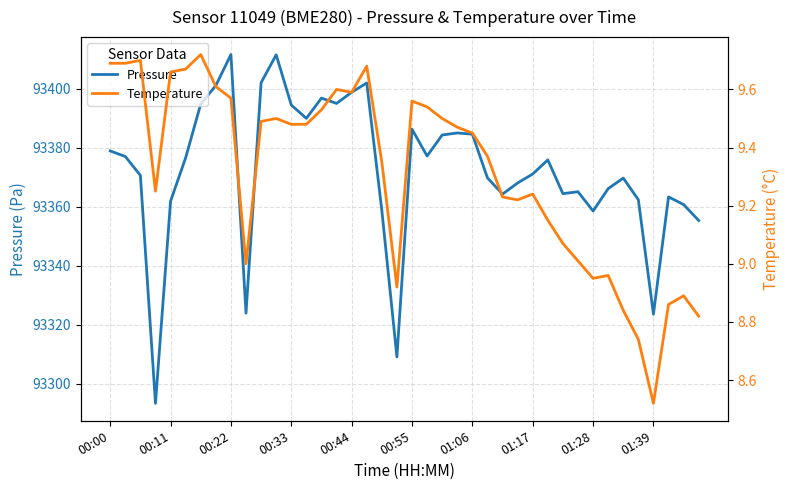

How many lines are shown in the chart?

2